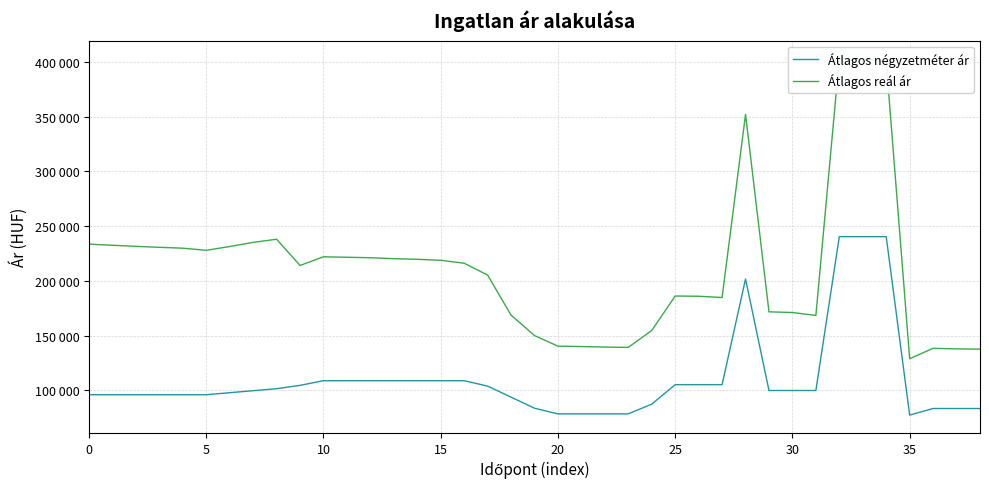

True or false: Átlagos reál ár and Átlagos négyzetméter ár cross at least once.

False